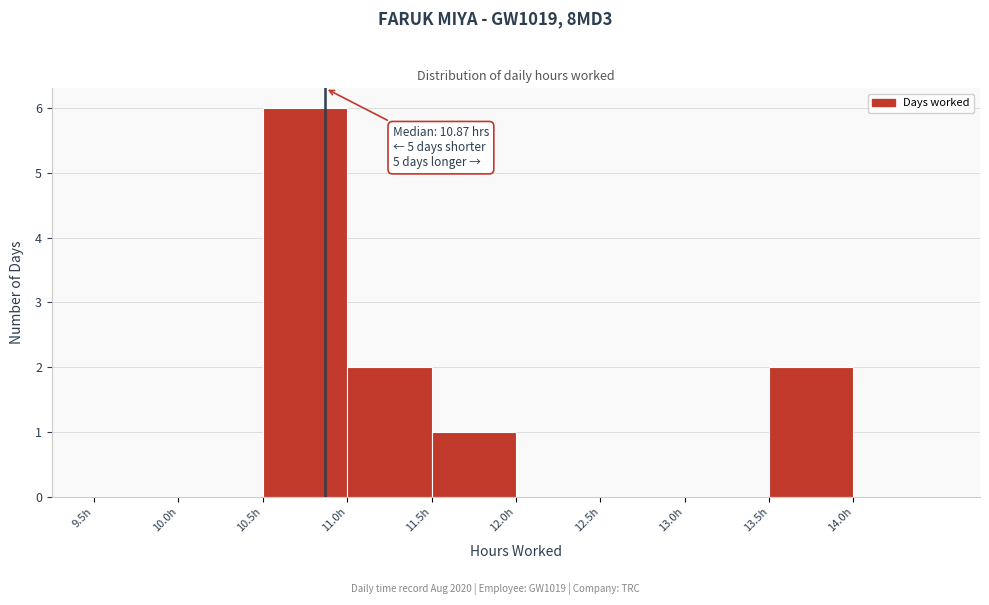

Which range on the x-axis has the tallest bar?

10.5 to 11.0